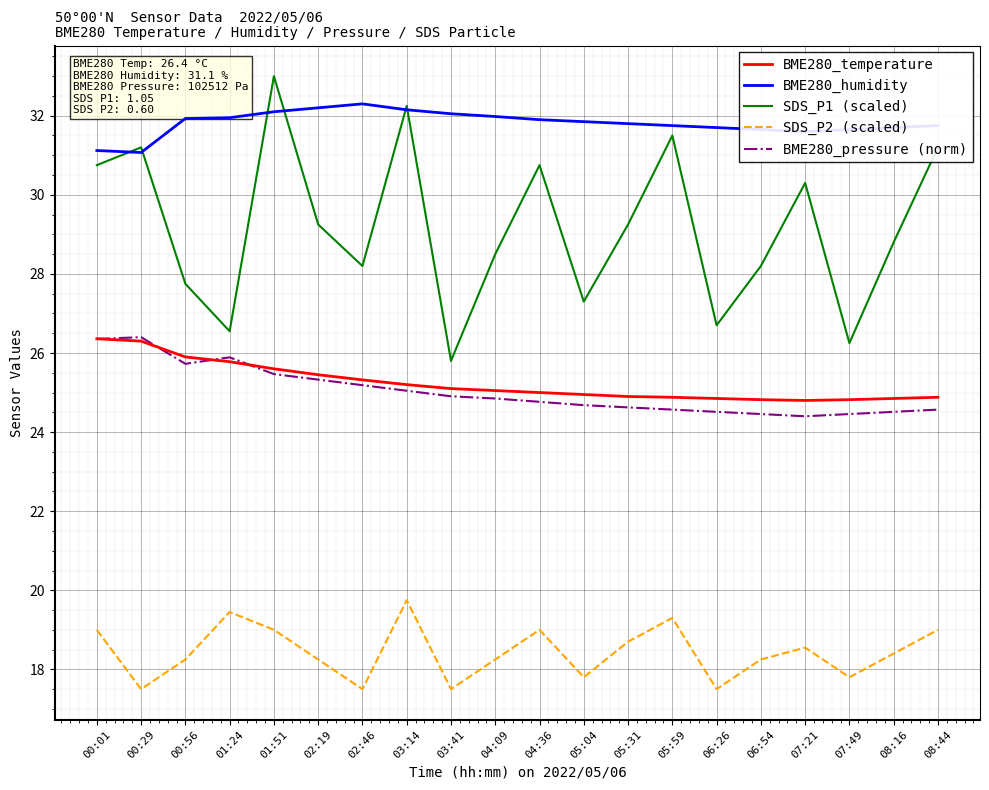

How many interior local peaks does the SDS_P2 (scaled) series have?

5